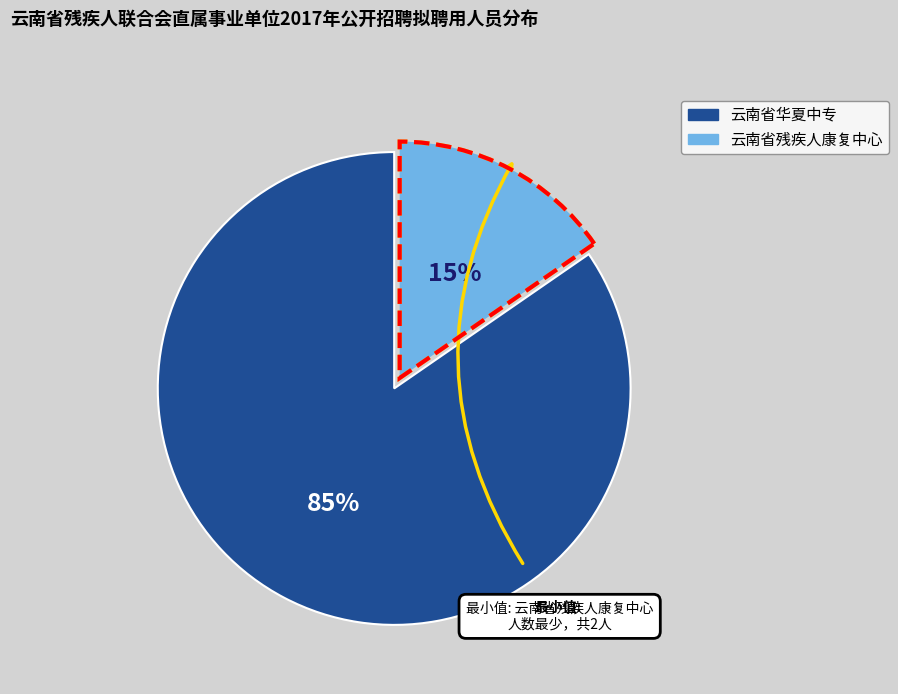

What is the majority slice?

云南省华夏中专